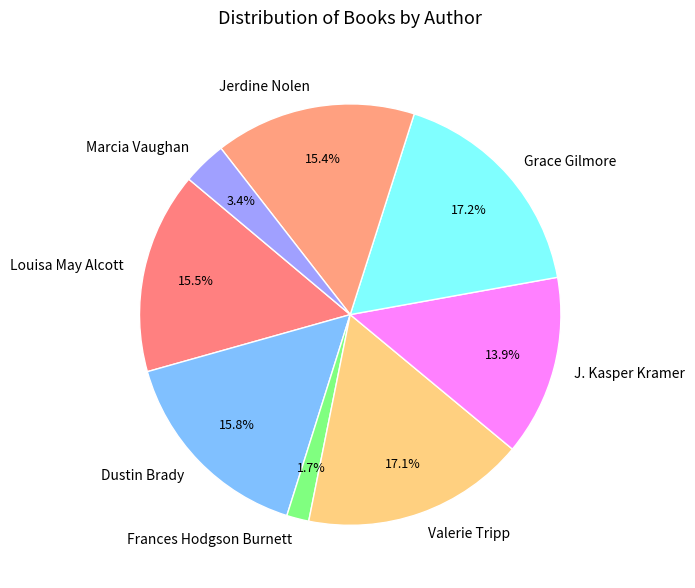

Is Louisa May Alcott the majority of the pie?

No